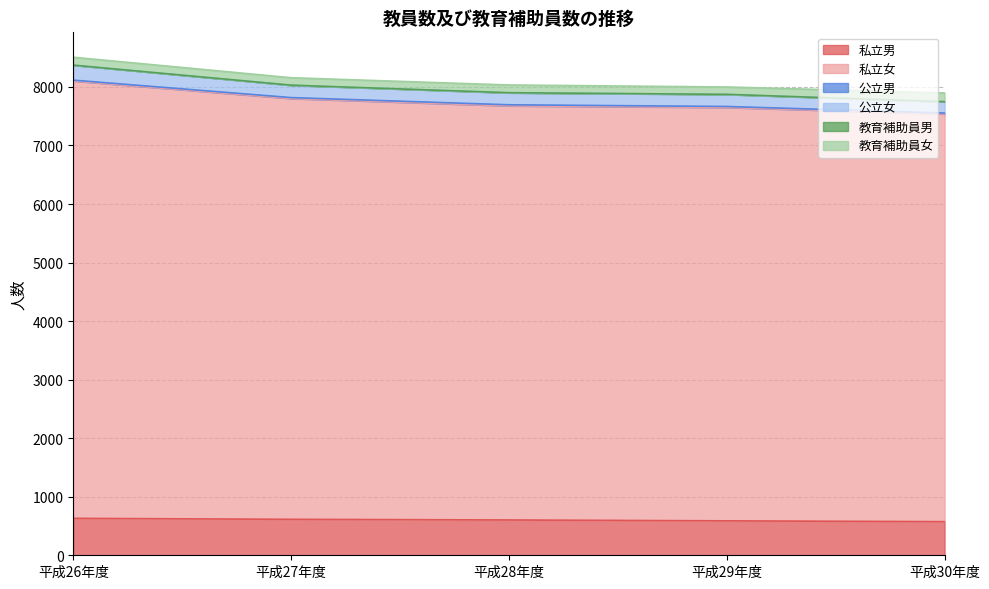

What is the lowest value of the 私立男 series?

574